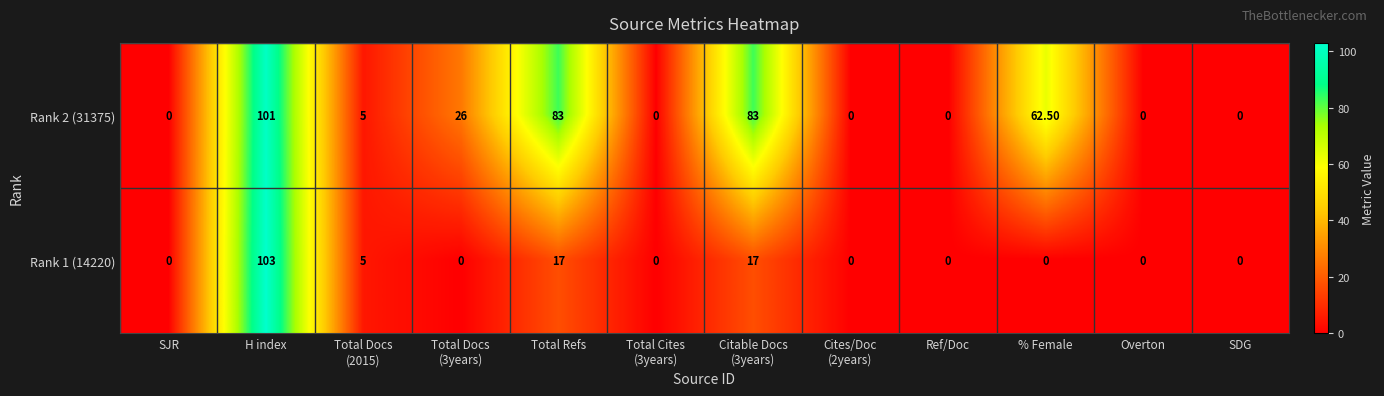

Which series has the largest total across all categories?

Rank 2 (31375)